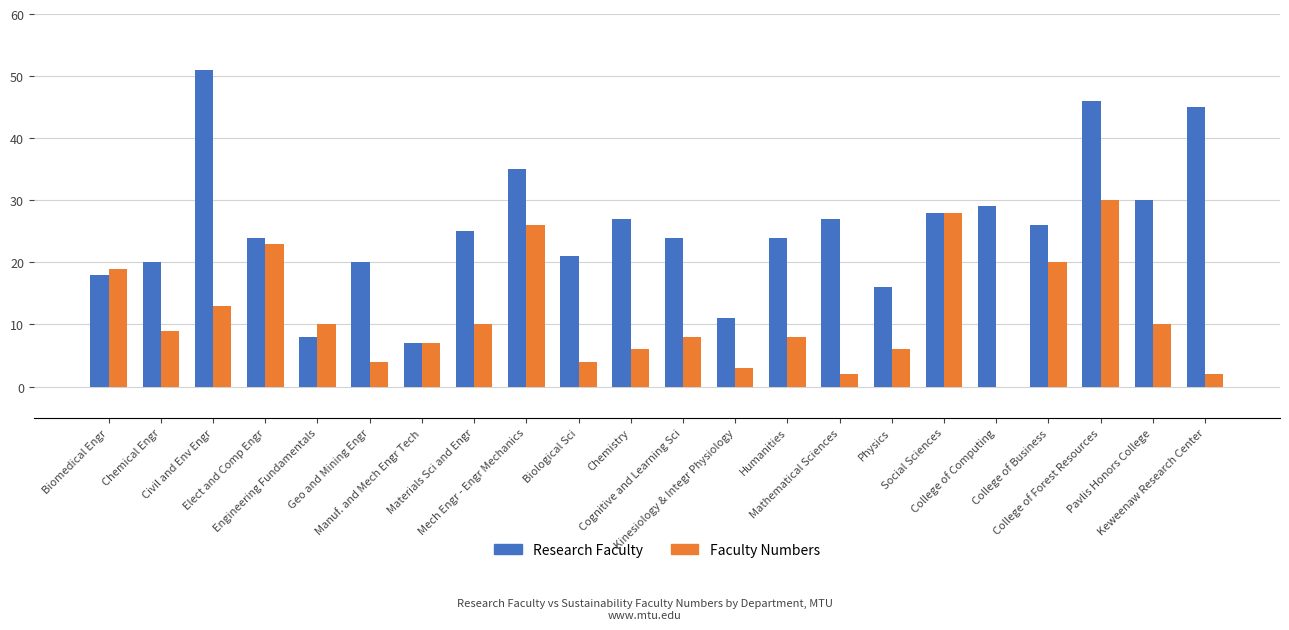

What is the sum of all Faculty Numbers values?

248